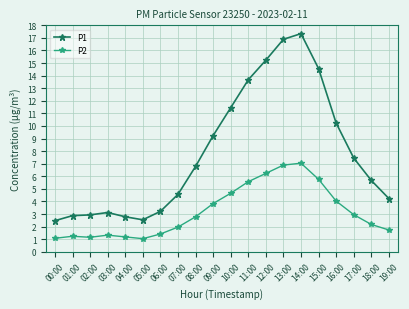

What is the difference between the maximum and minimum values in the P2 series?

6.0